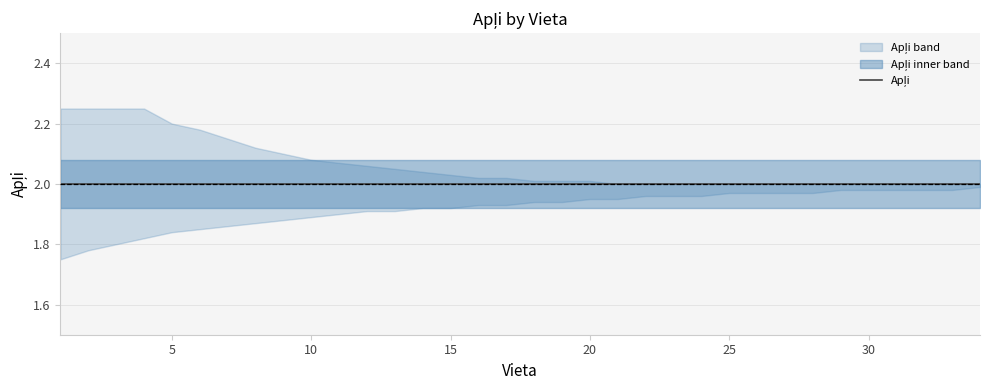

True or false: Apļi and upper intersect in this chart.

False